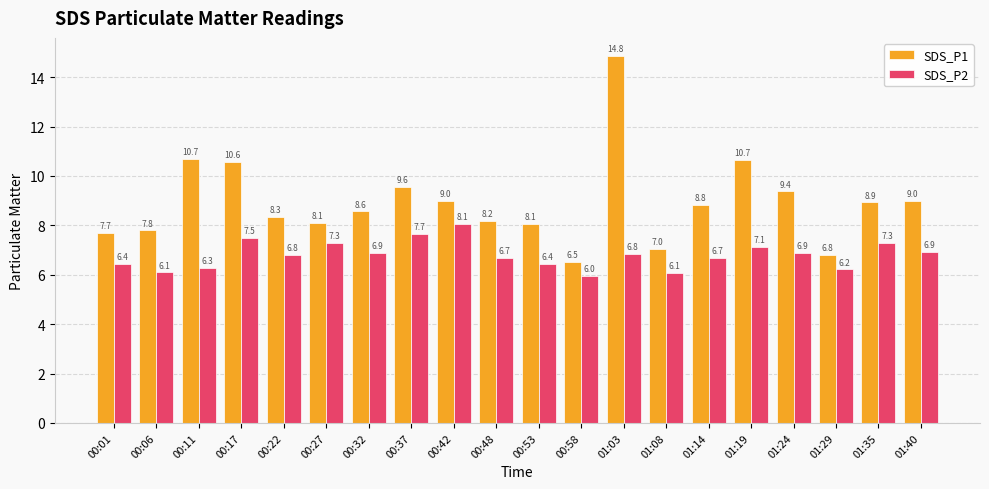

Which series has the widest spread of values?

SDS_P1